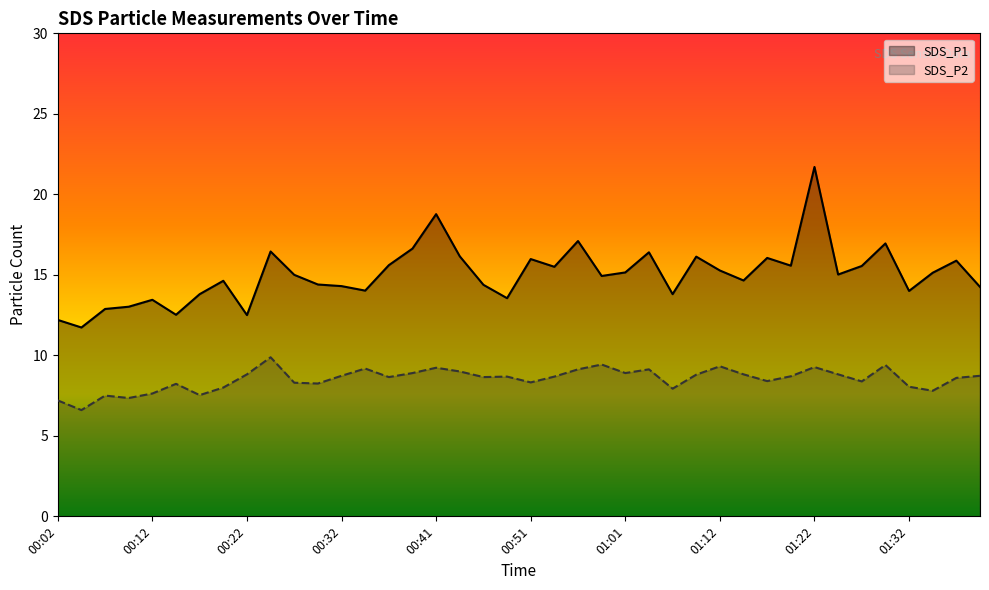

Which series has the widest spread of values?

SDS_P1